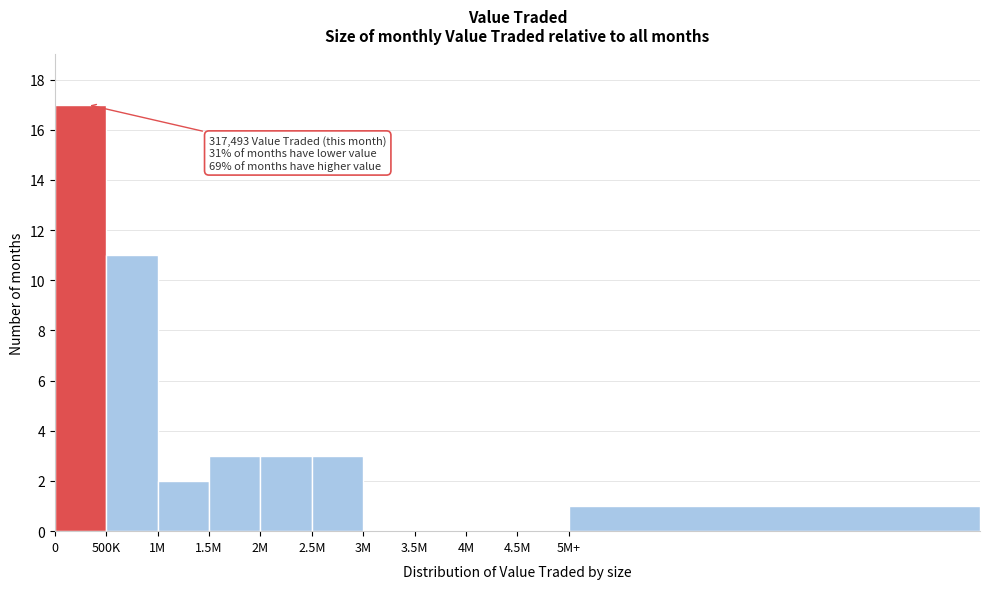

Reading left to right, list all the values displayed in this chart.

0=17	500K=11	1M=2	1.5M=3	2M=3	2.5M=3	3M=0	3.5M=0	4M=0	4.5M=0	5M+=1